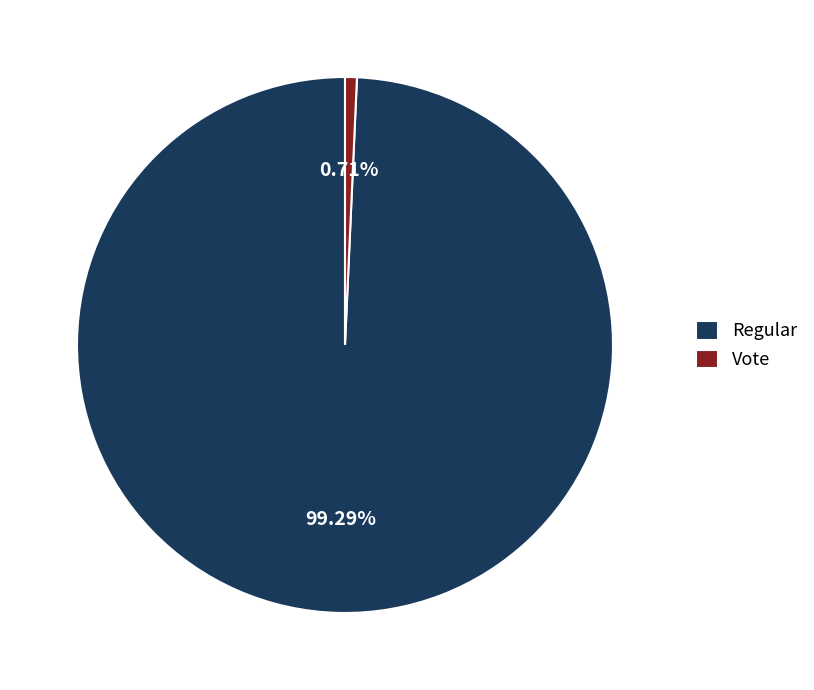

Combined, what portion of the pie is Regular and Vote?

100.0%